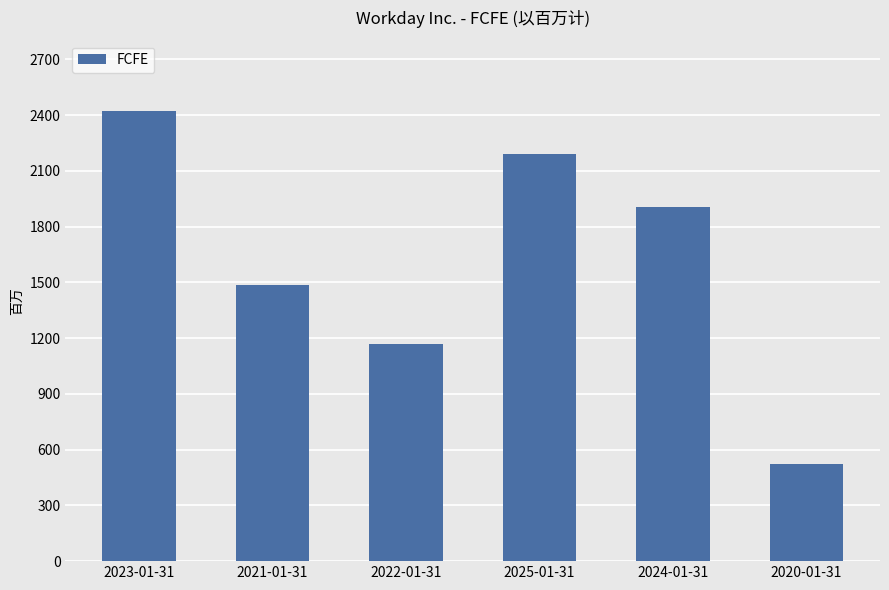

The chart shows a value of 806 at 2020-01-31. True or false?

False